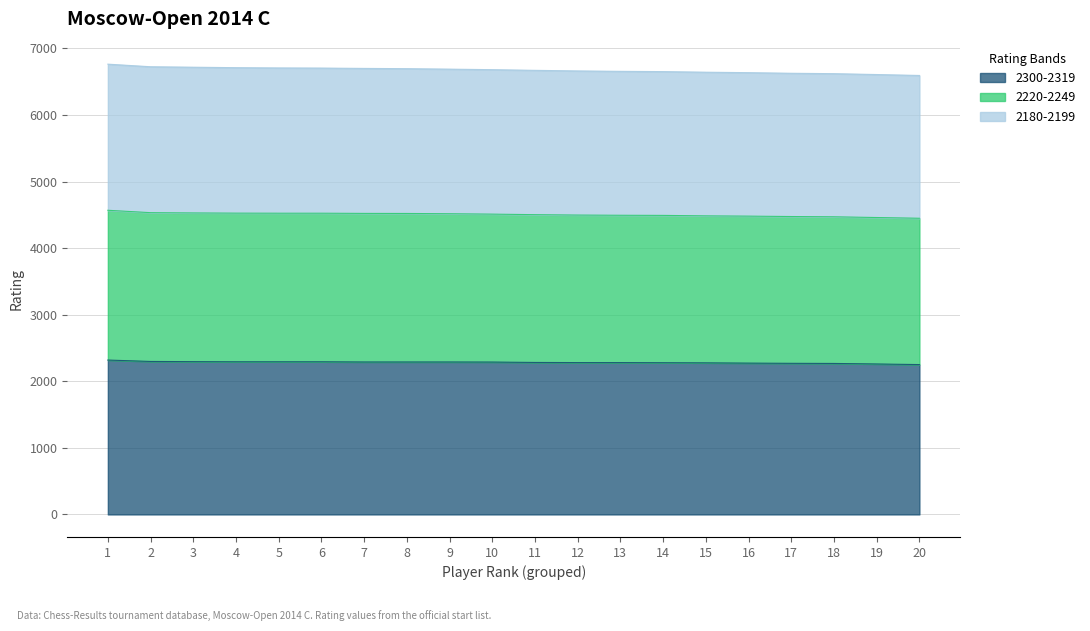

True or false: 2220-2249 and 2300-2319 cross at least once.

False